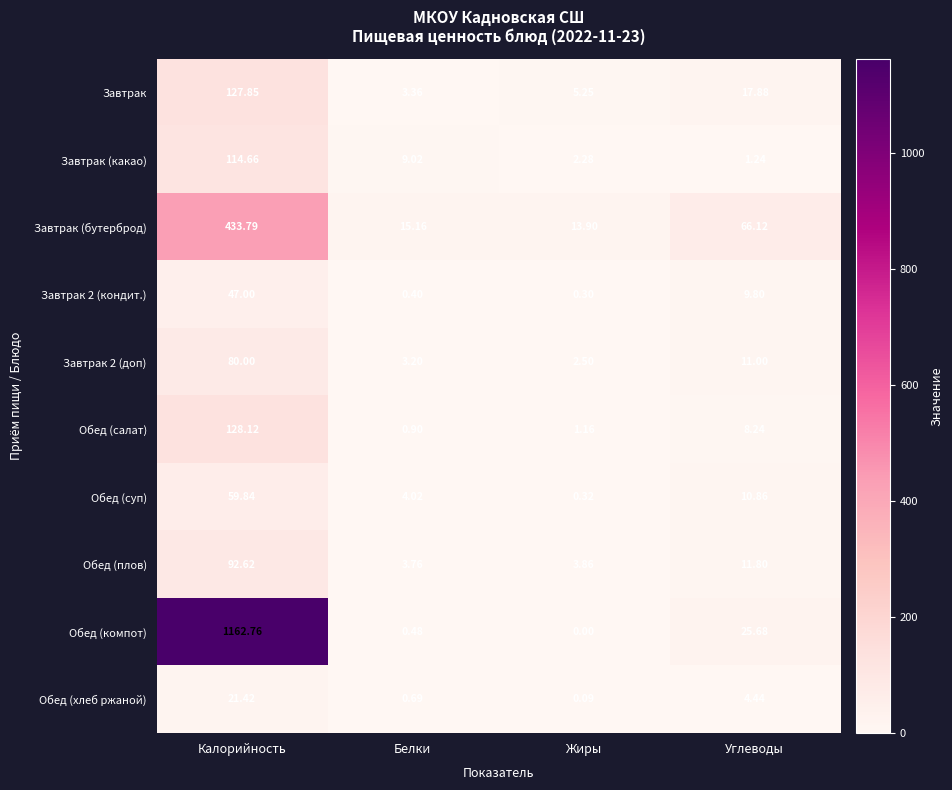

At which label is Завтрак 2 (кондит.) closest to 23?

Углеводы